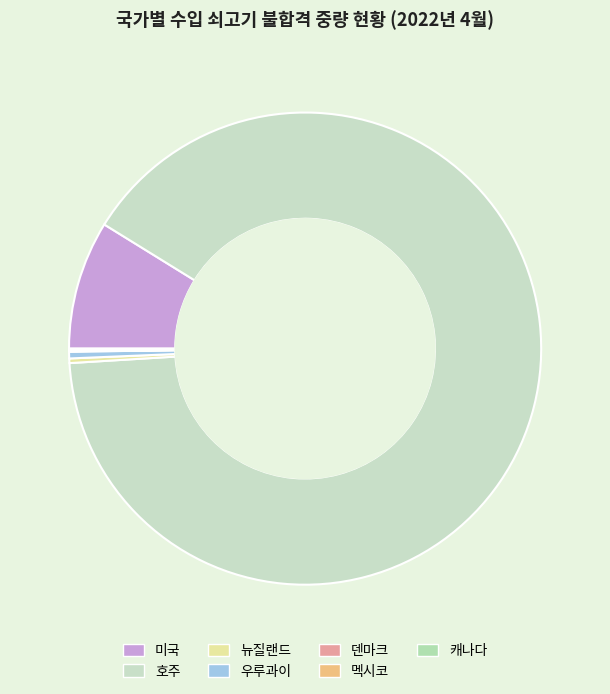

Is it true that 미국 is 14% of the pie?

False